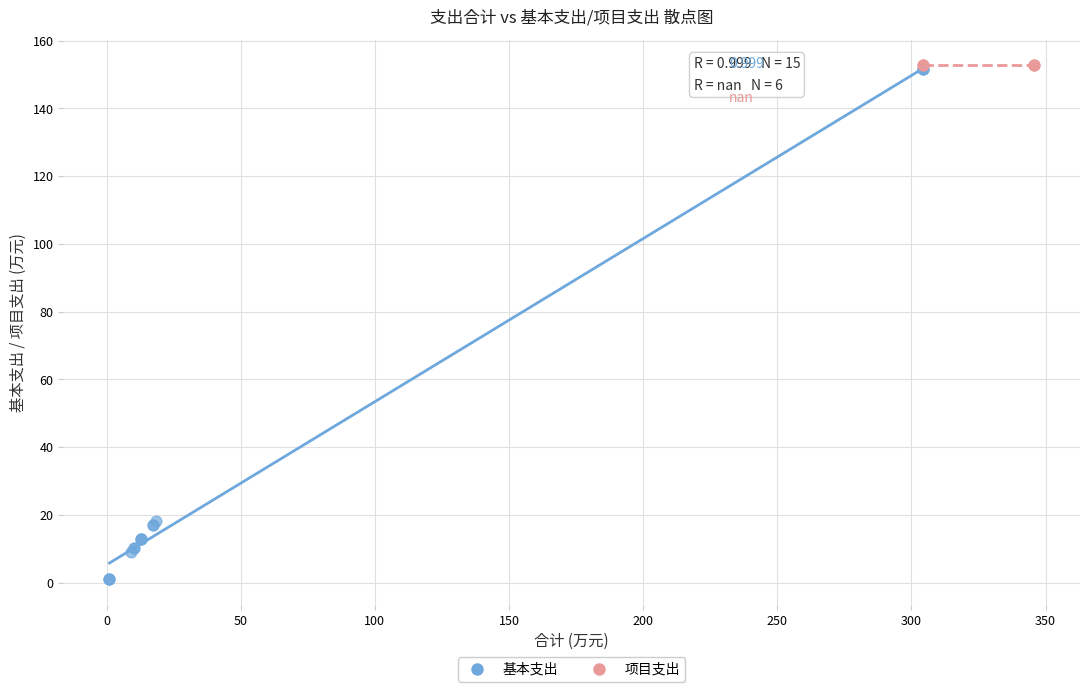

Which series contains the lowest Y value?

基本支出